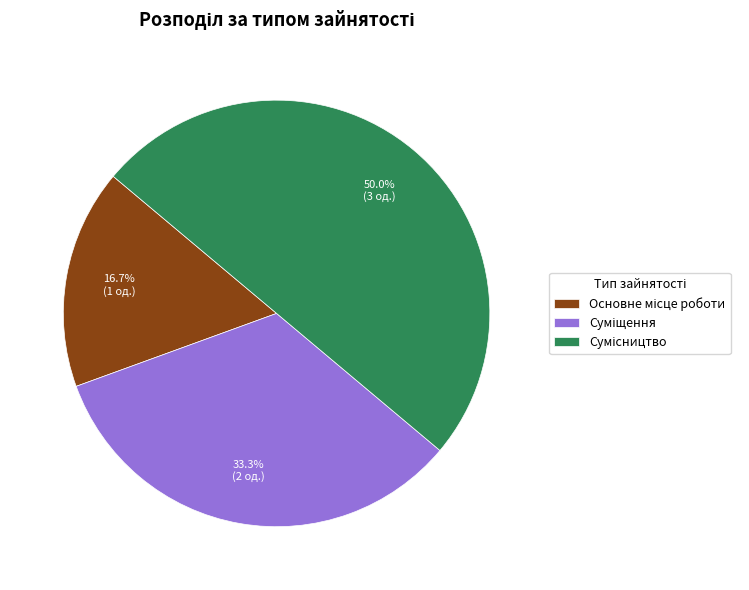

Which category has the smallest portion of the pie?

Основне місце роботи